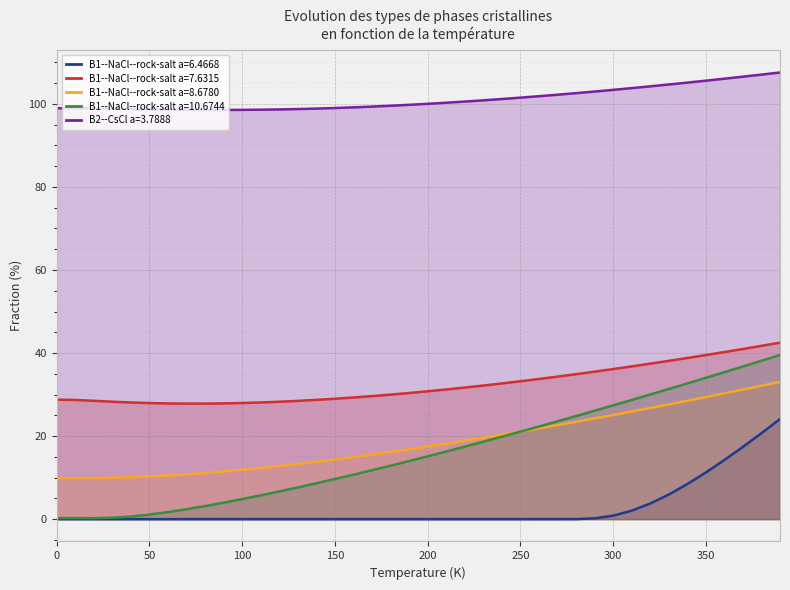

What is the spread (max minus min) of values at 200?

100.0